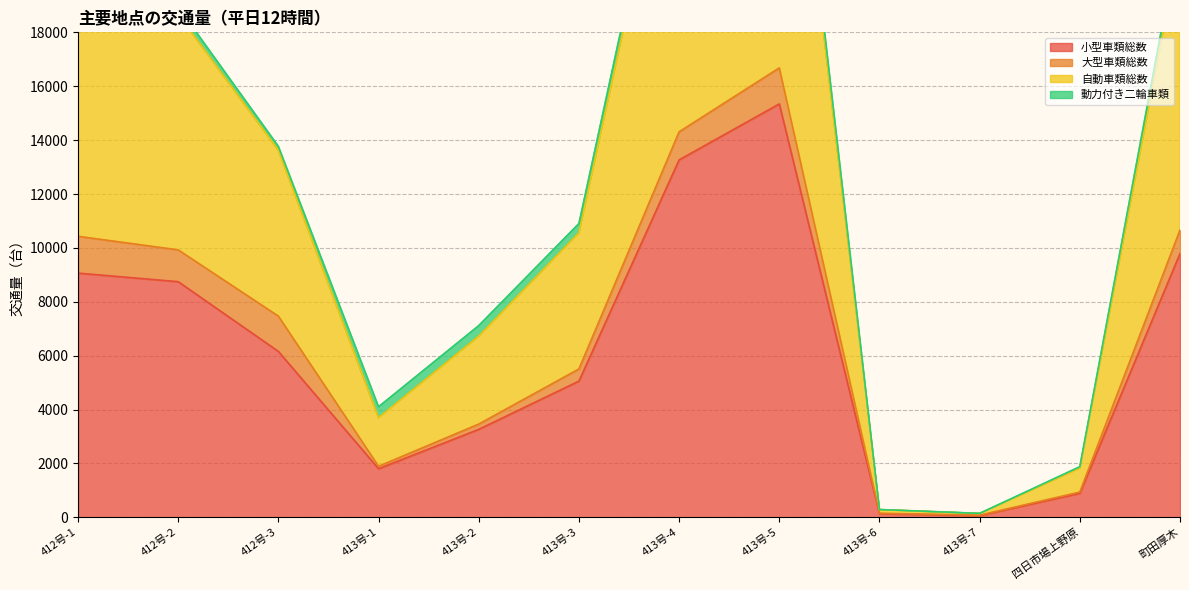

What is the maximum value for 小型車類総数?

15343